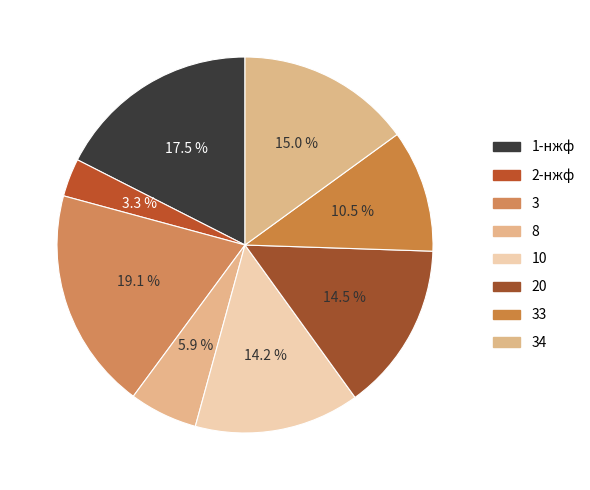

Which slice is the smallest?

2-нжф